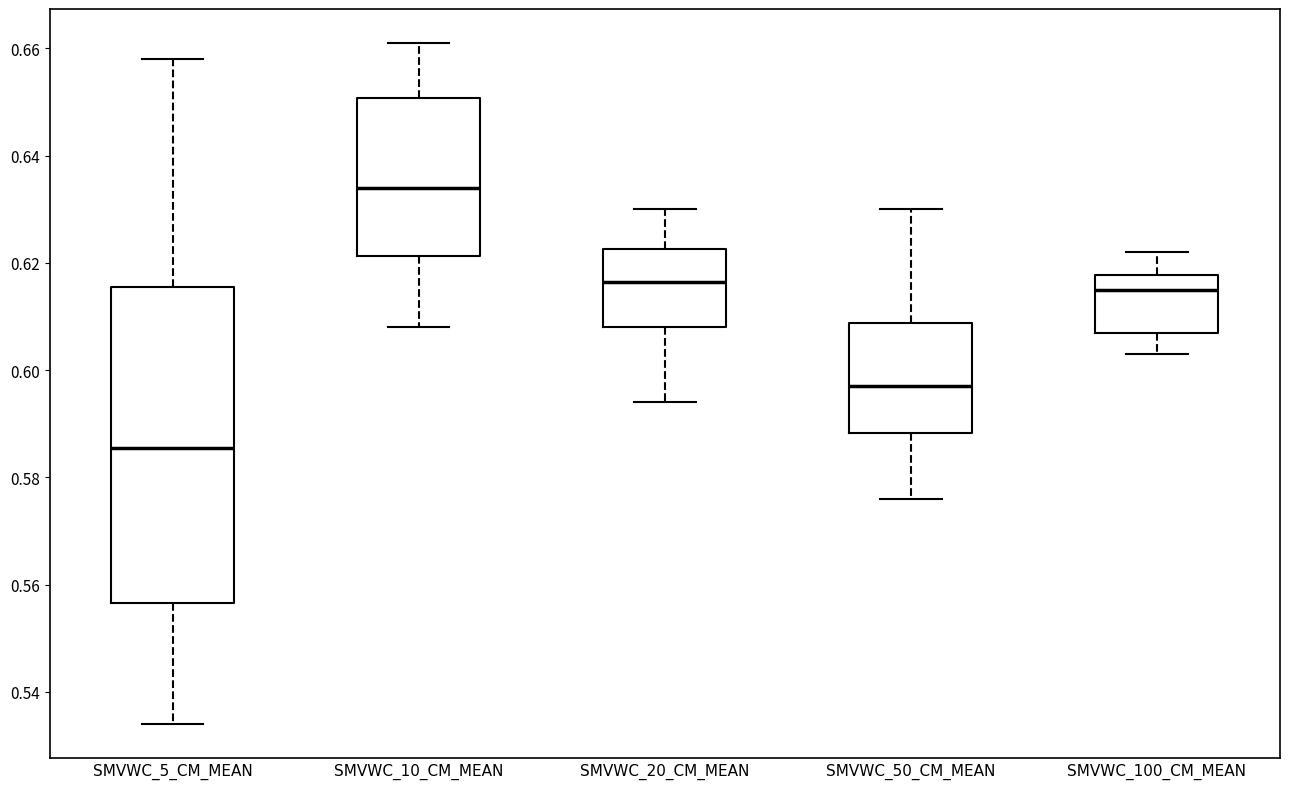

Which box has the lowest median line?

SMVWC_5_CM_MEAN